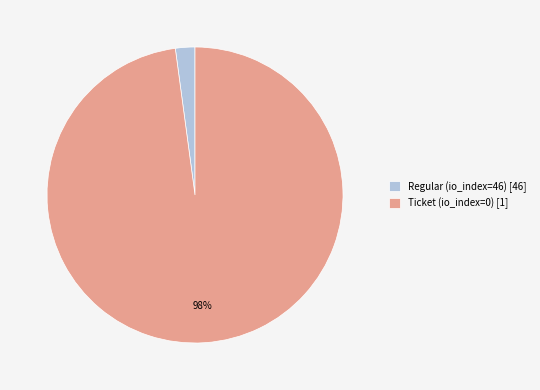

To the nearest percent, what percentage of the pie is Regular (io_index=46) [46]?

2%